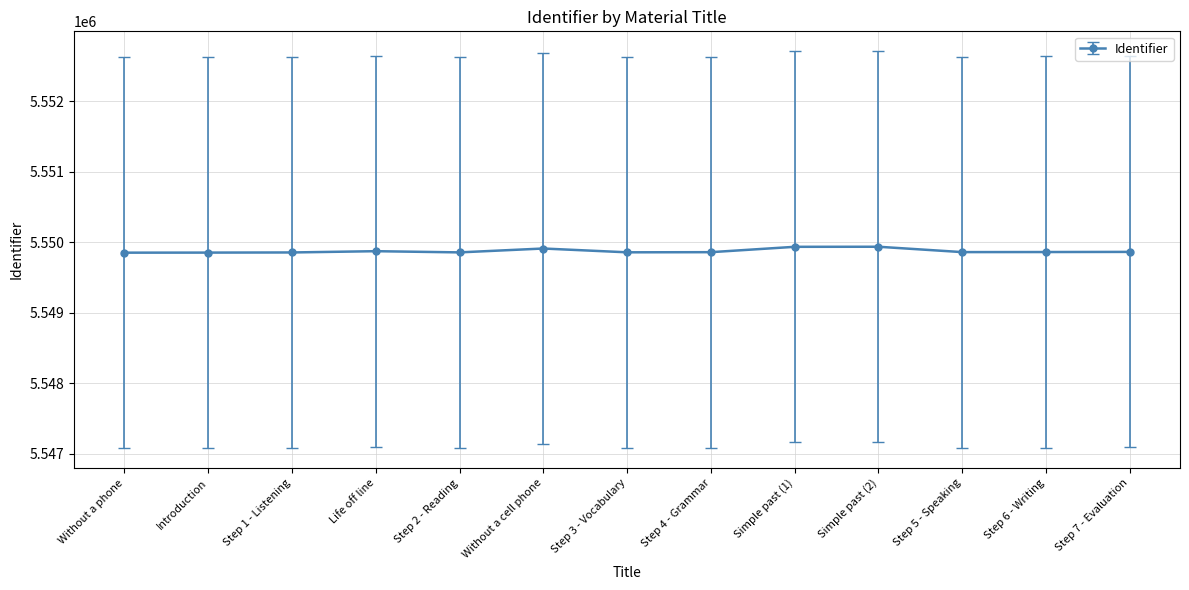

The value at Step 1 - Listening is 5549853. True or false?

True